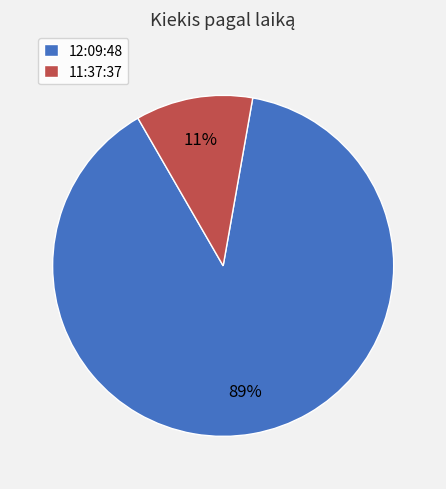

Is it true that 12:09:48 is 89% of the pie?

True